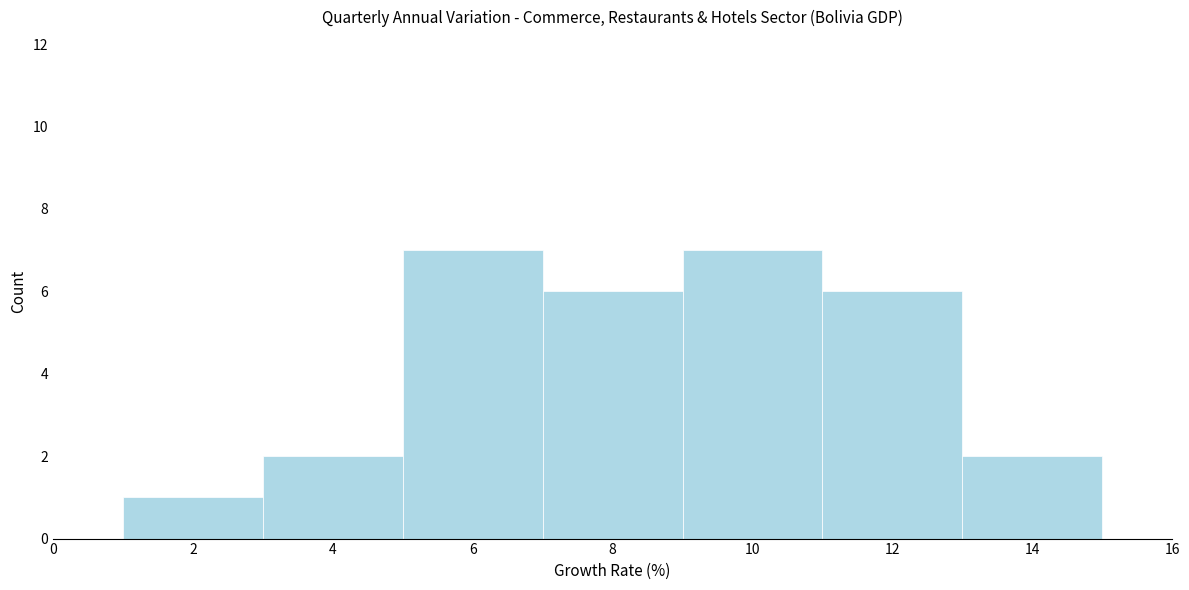

Reading left to right, transcribe this chart: for each bar, give the range it covers on the x-axis and its height. The values are not printed on the chart, so give them approximately, as read against the axis.

1 to 3: 1
3 to 5: 2
5 to 7: 7
7 to 9: 6
9 to 11: 7
11 to 13: 6
13 to 15: 2